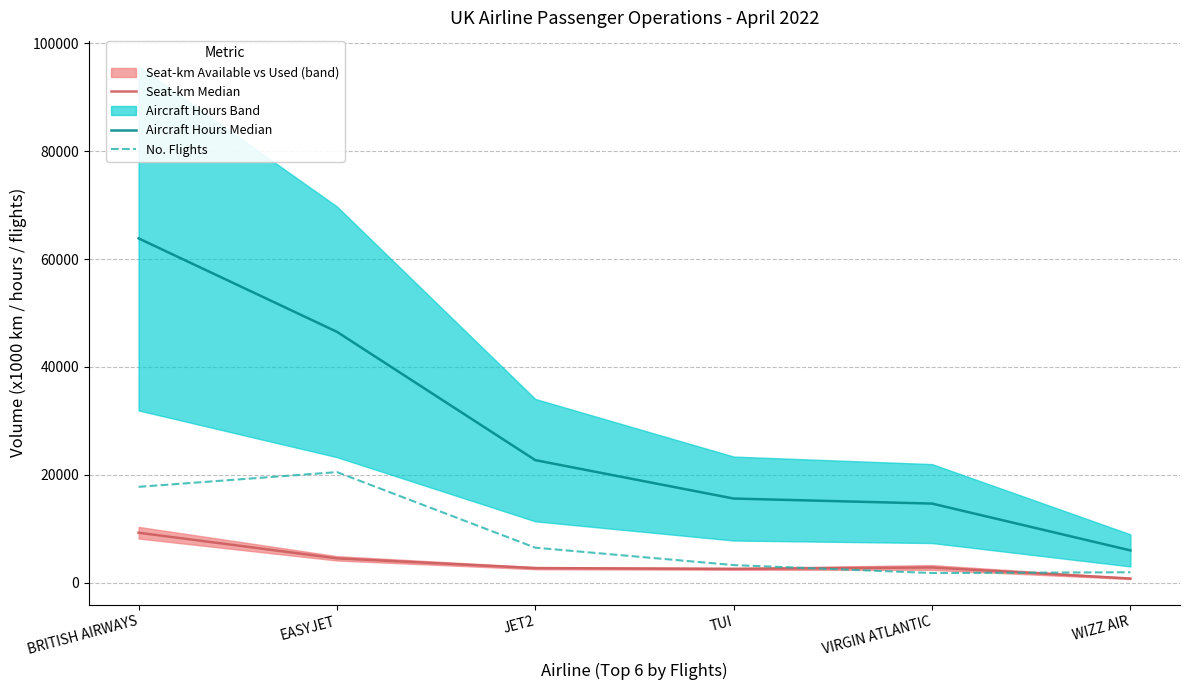

What is the difference between the second highest and minimum values in the Seat-km Median series?

3742.0